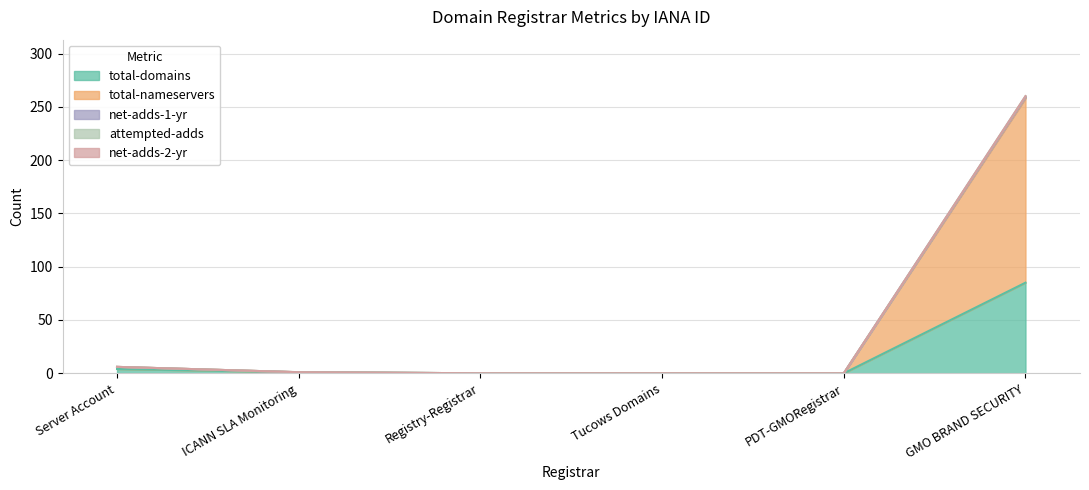

The attempted-adds series shows -170 at Tucows Domains. True or false?

False